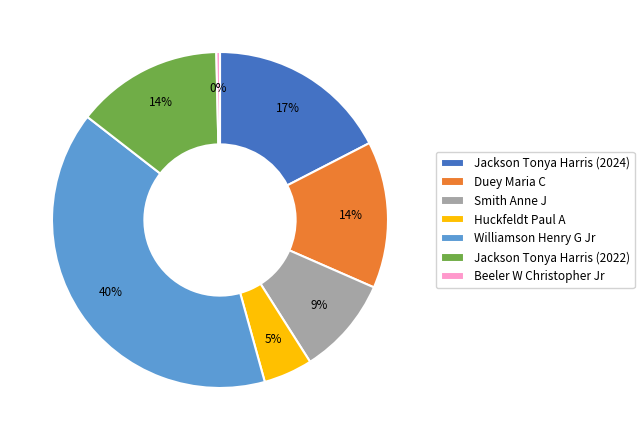

Count the number of slices in the pie.

7